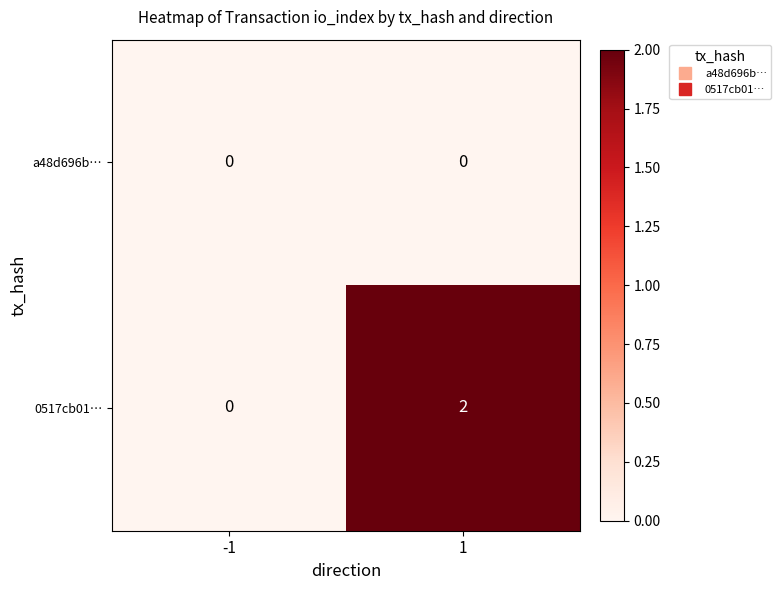

At how many categories does at least one series exceed 1?

1